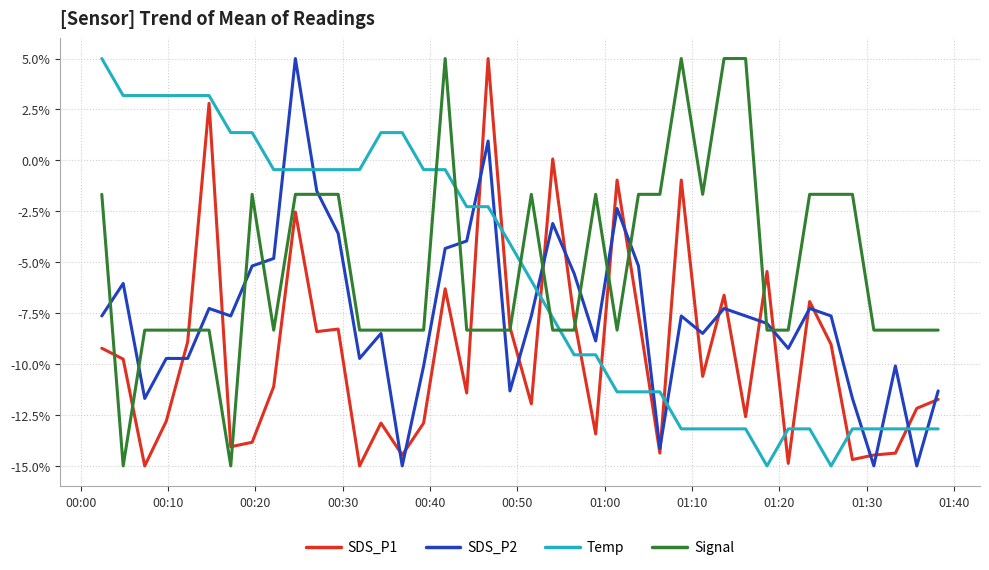

What is the greatest value displayed?

5.0